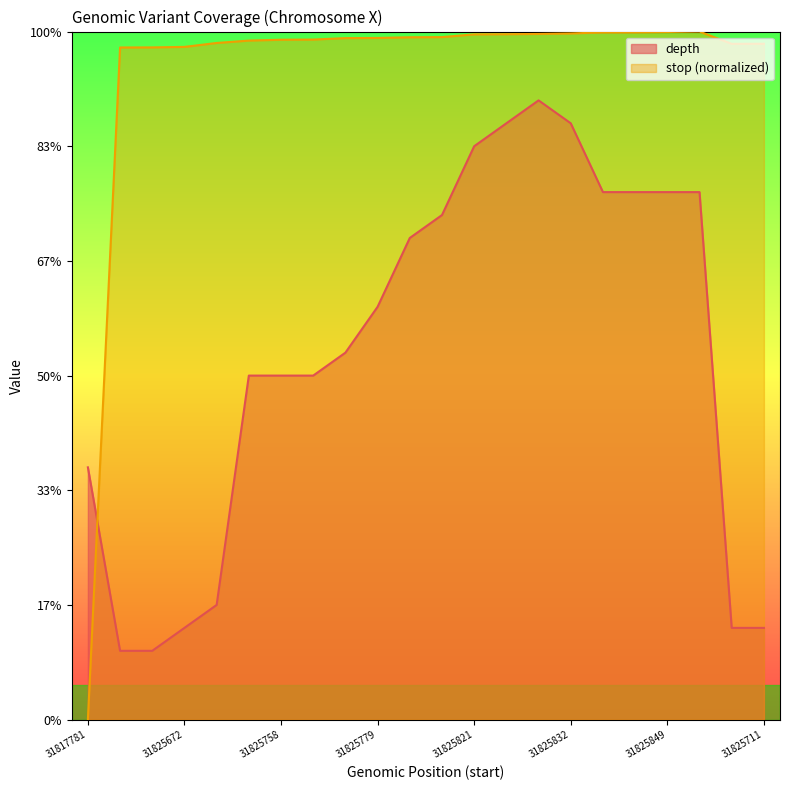

True or false: depth has a value of 20.0 at 31825760.

False